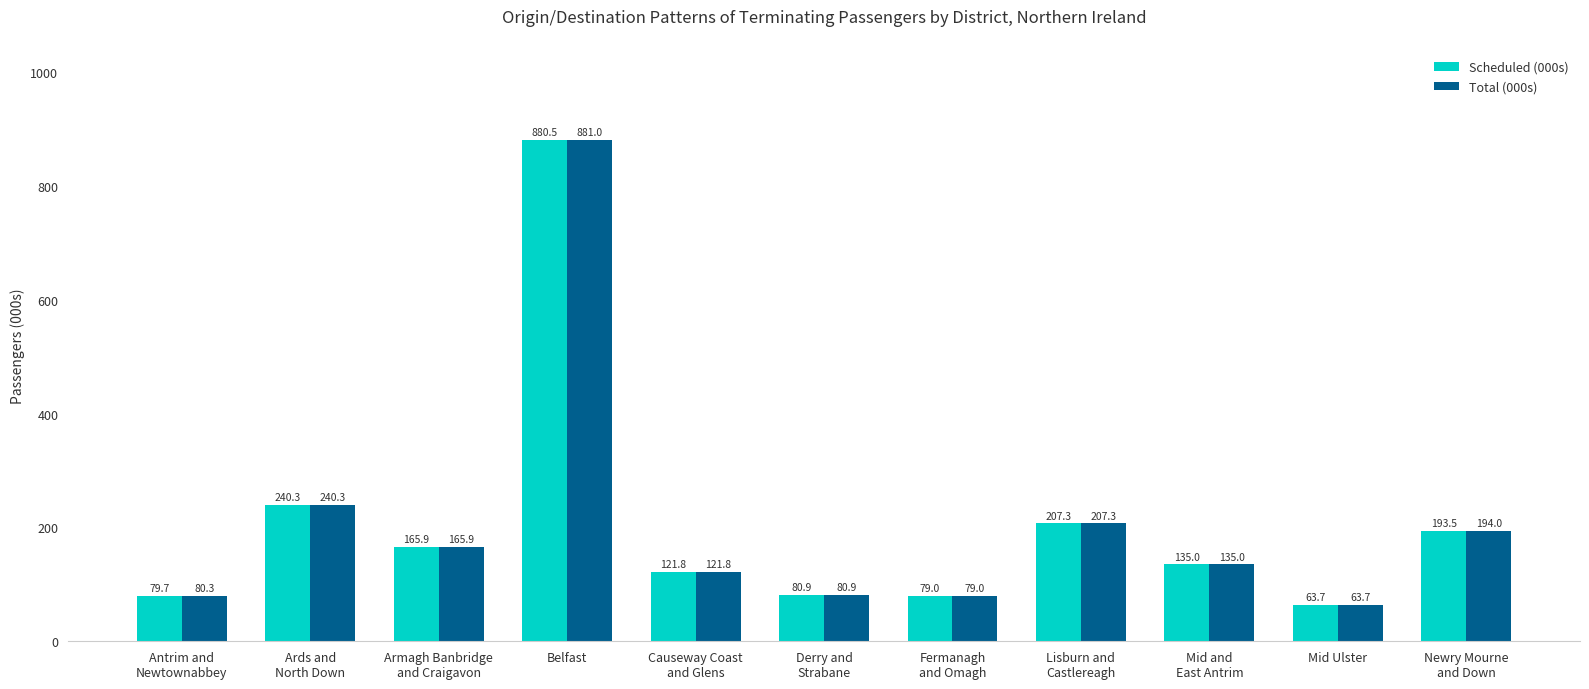

What is the label of the 2nd bar from the left?

Ards and
North Down